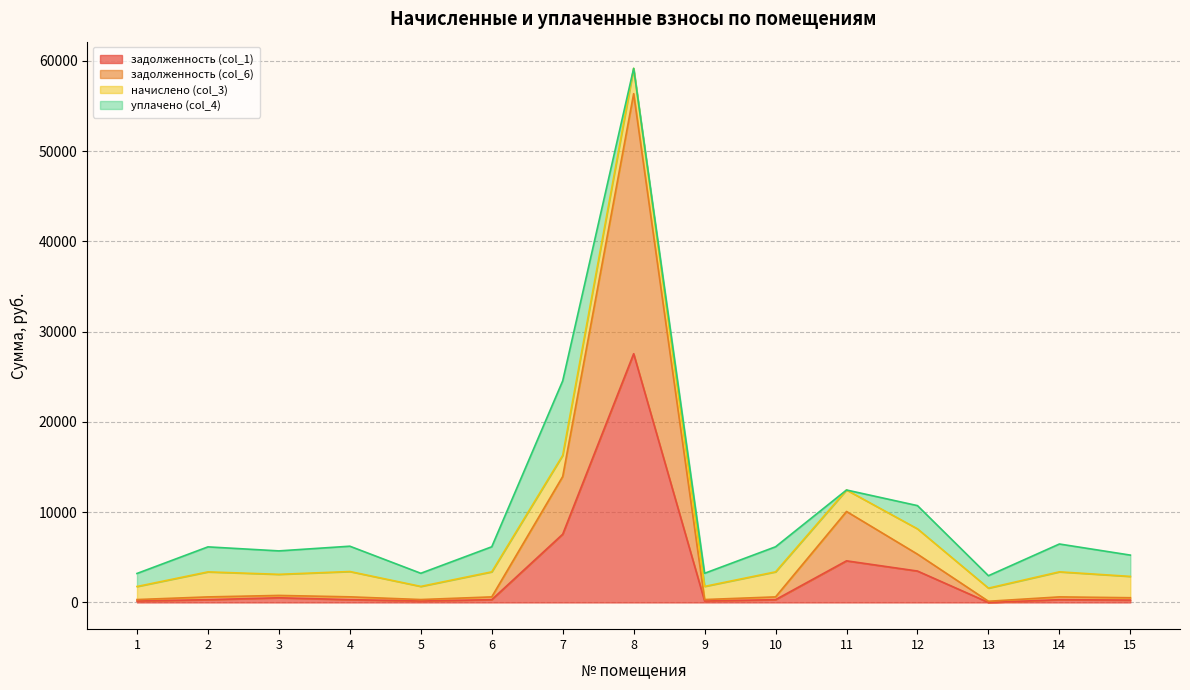

The задолженность (col_6) series shows 13954.1 at 7. True or false?

True